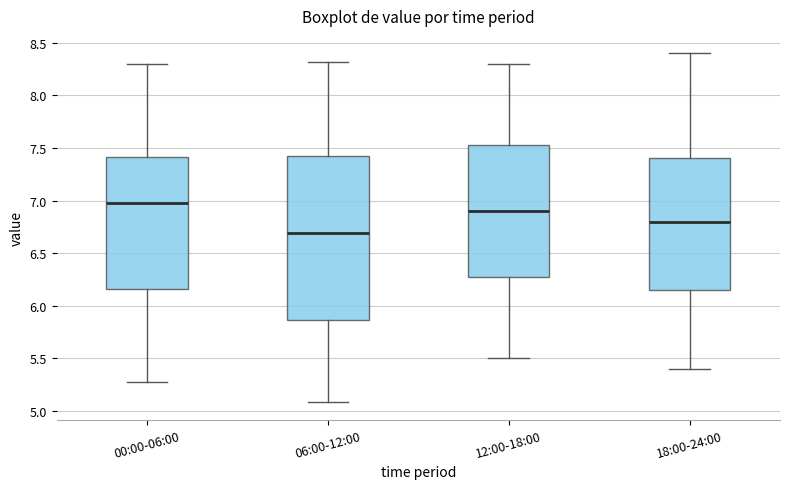

Where does the upper whisker of the box for 00:00-06:00 end on the y-axis? The values are not printed on the chart, so give them approximately, as read against the axis.

8.30